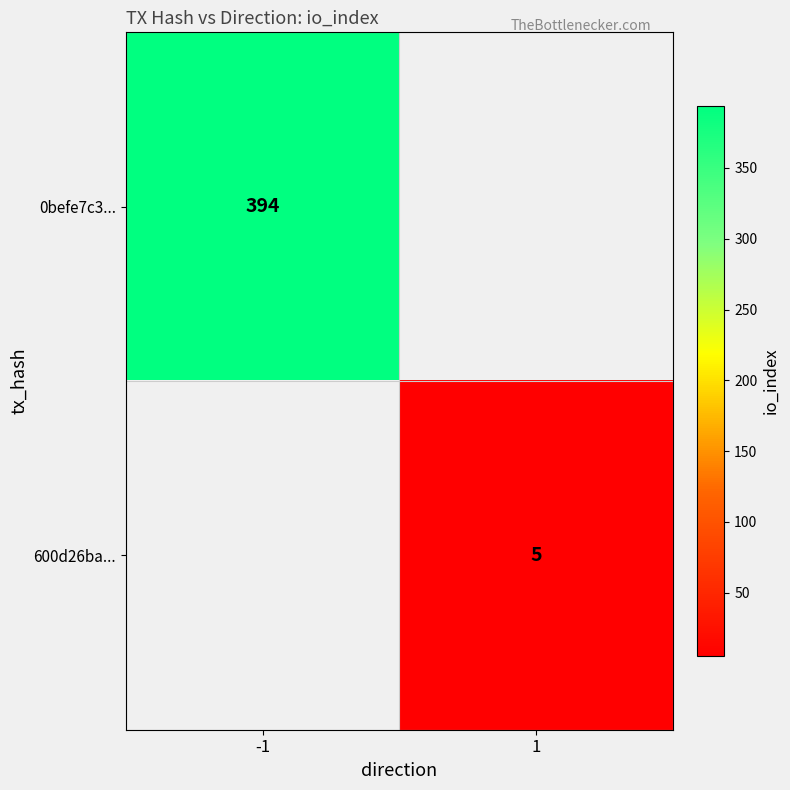

The 0befe7c3... series shows 394 at -1. True or false?

True